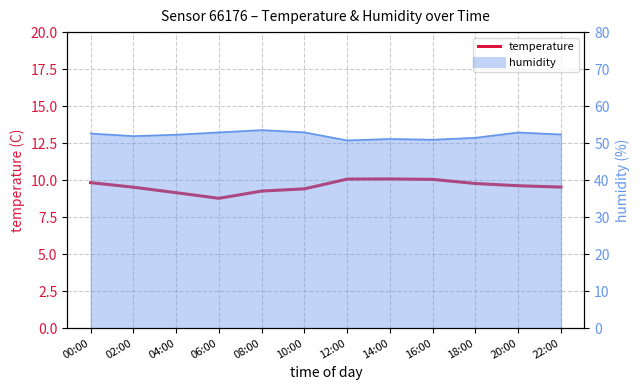

Approximately how many times larger is the value at 06:00 compared to 20:00?

0.9